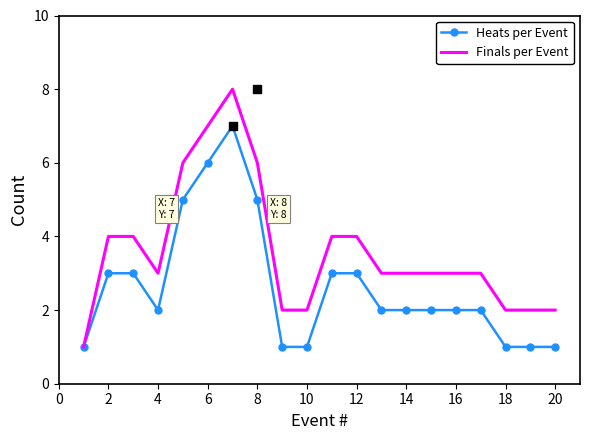

Which series has the largest range (max minus min)?

Finals per Event